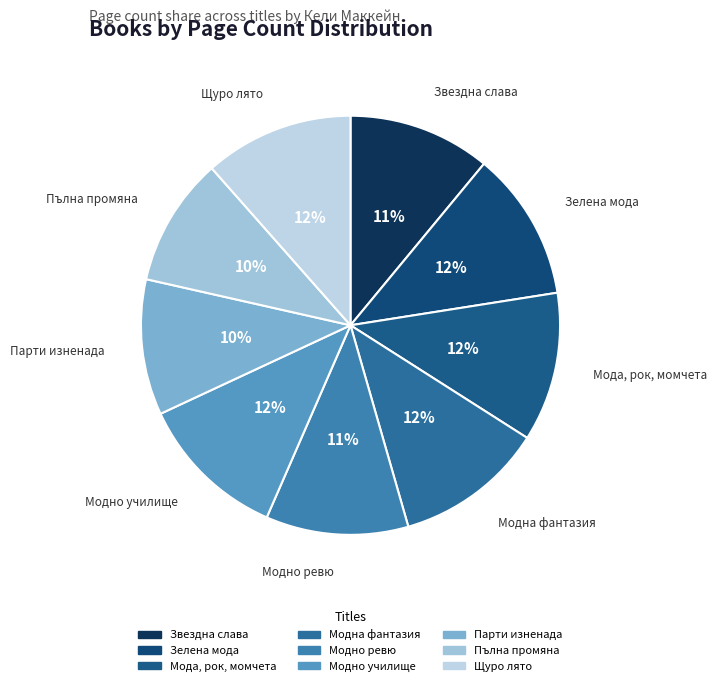

To the nearest percent, what is the average slice percentage?

11%